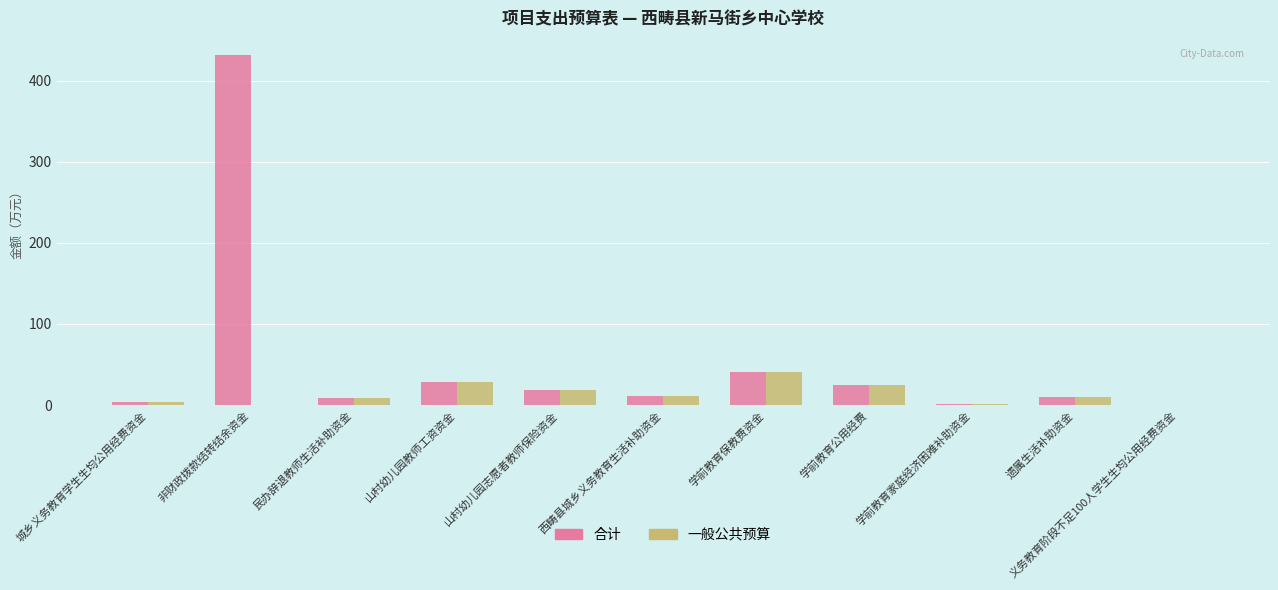

Is the value of 一般公共预算 at 学前教育公用经费 greater than the value of 合计 at 城乡义务教育学生生均公用经费资金?

Yes